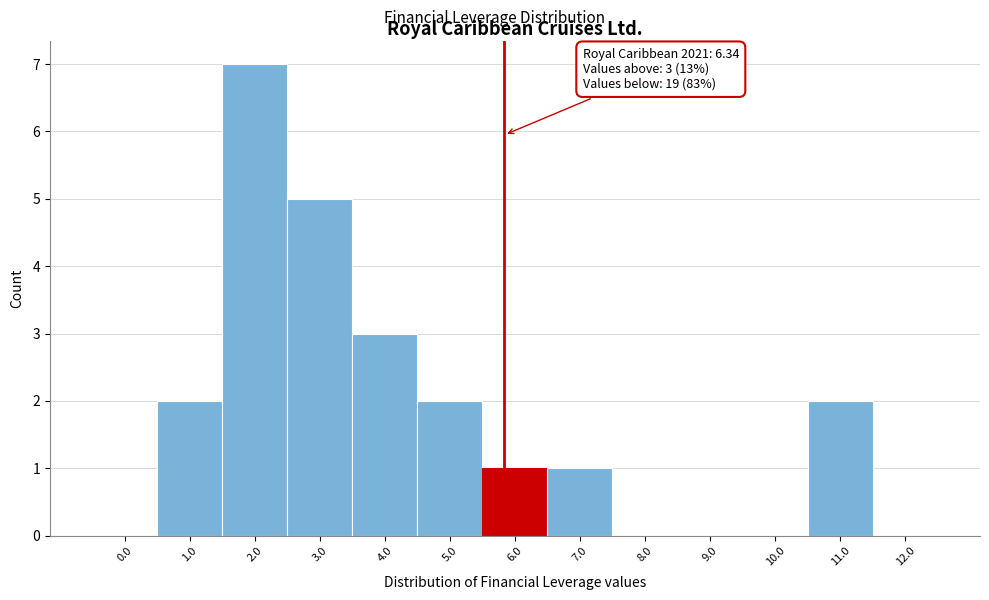

Reading left to right, list all the values displayed in this chart.

0.0=0	1.0=2	2.0=7	3.0=5	4.0=3	5.0=2	6.0=1	7.0=1	8.0=0	9.0=0	10.0=0	11.0=2	12.0=0